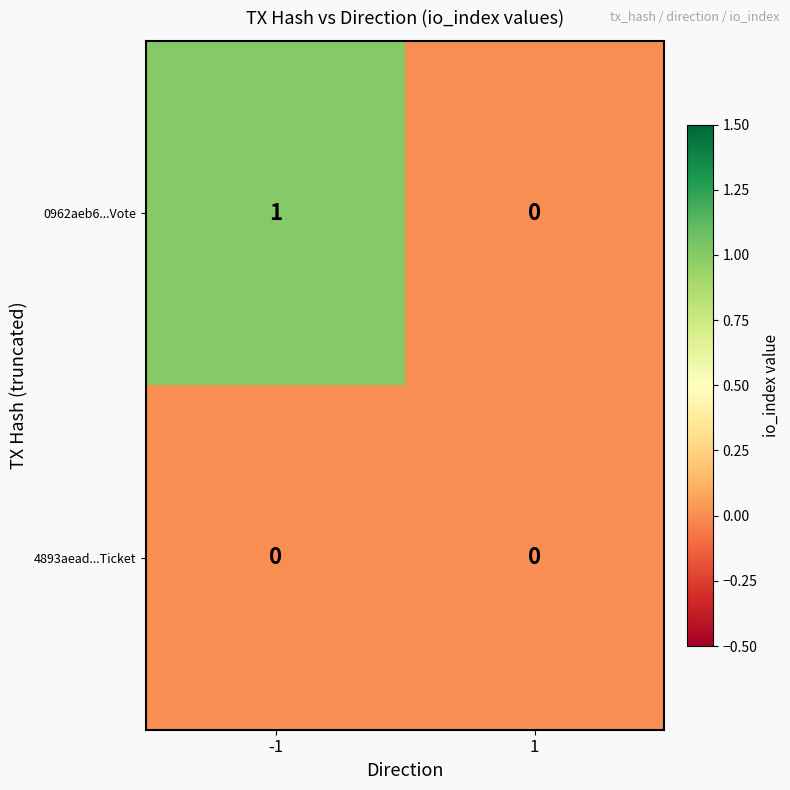

What is the maximum value shown in the chart?

1